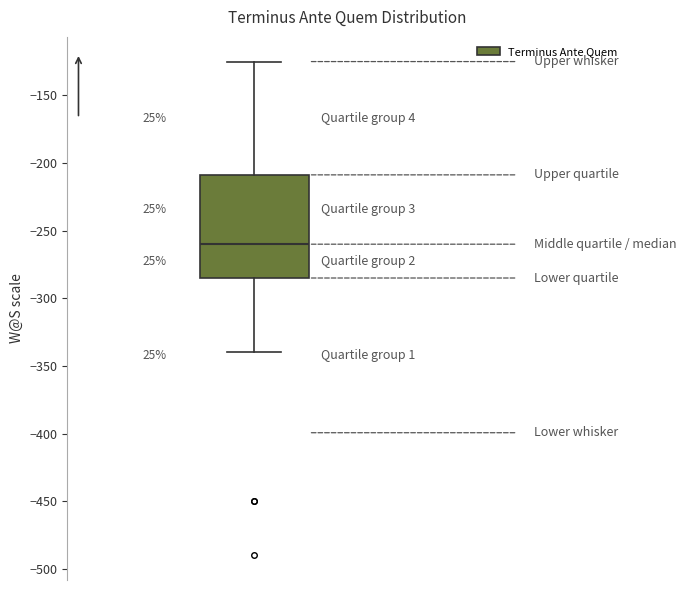

Transcribe this box plot: give where the median line is, the range the box spans, and where the two whiskers end, as read against the y-axis. The values are not printed on the chart, so give them approximately, as read against the axis.

median -260, box -285 to -210, whiskers -340 to -125